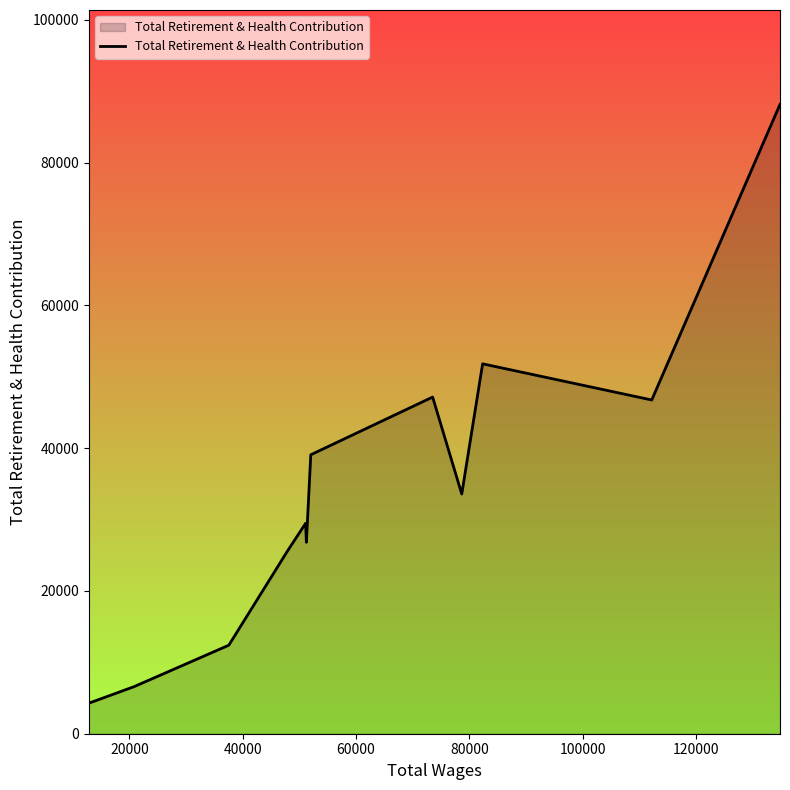

What is the minimum value shown in the chart?

4275